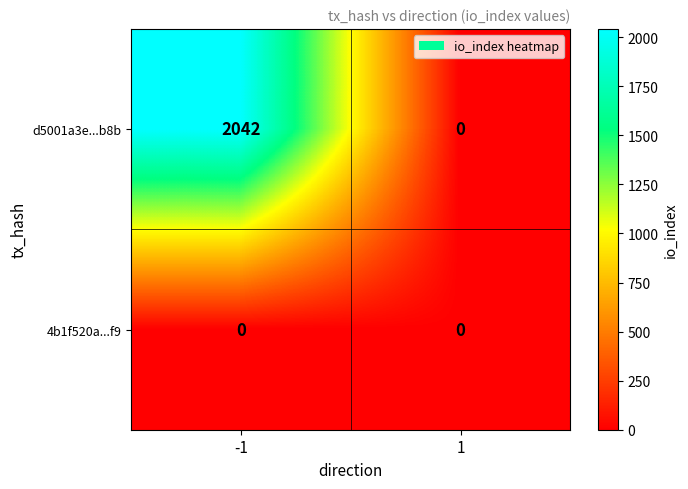

Reading left to right, what are all the values shown in this chart?

d5001a3e...b8b: 2042	0
4b1f520a...f9: 0	0